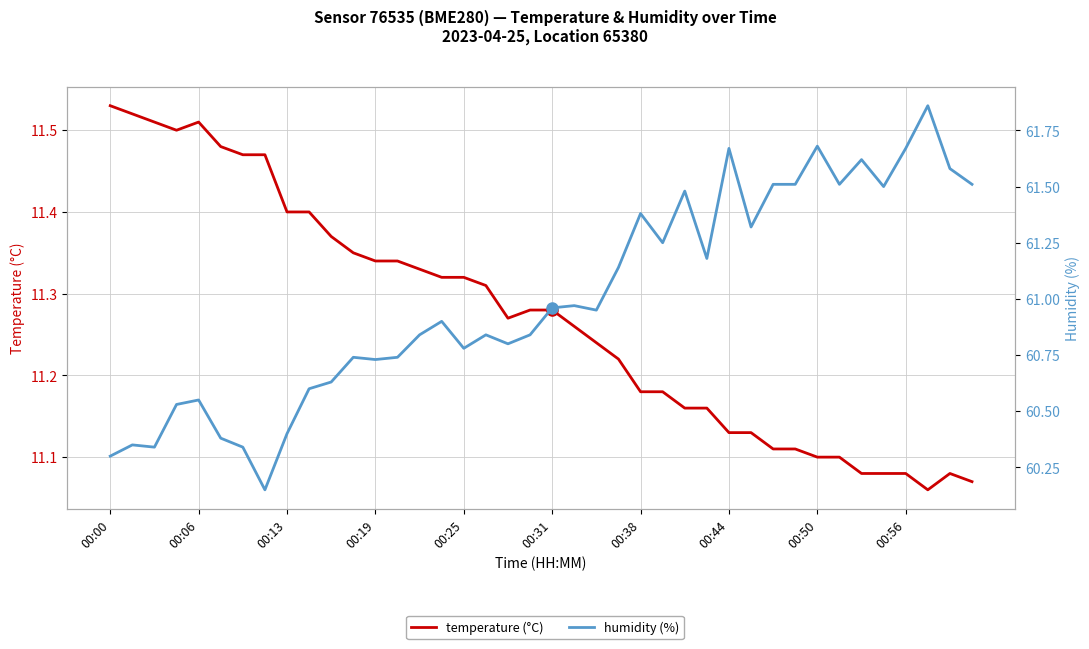

Which has a higher value, 39 or 00:38?

00:38